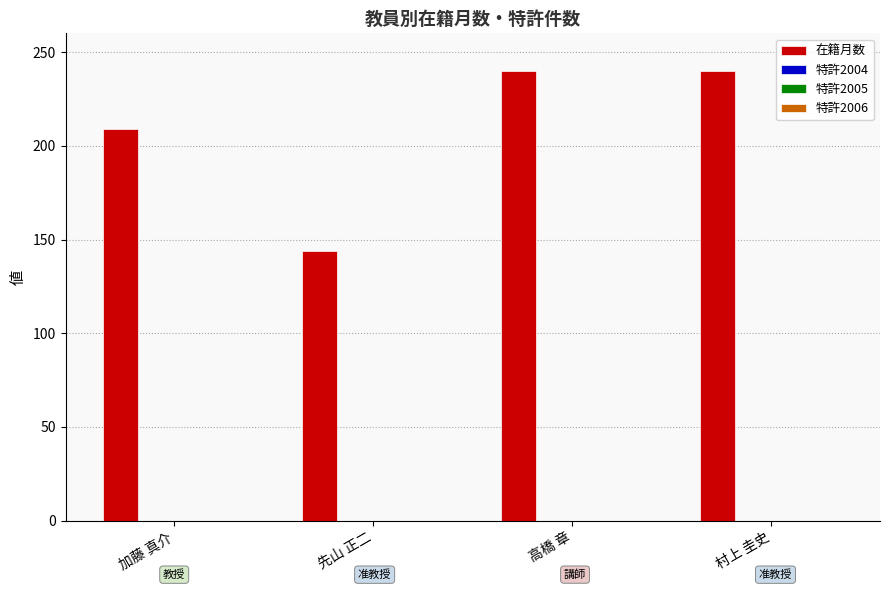

What is the sum of all values?

833